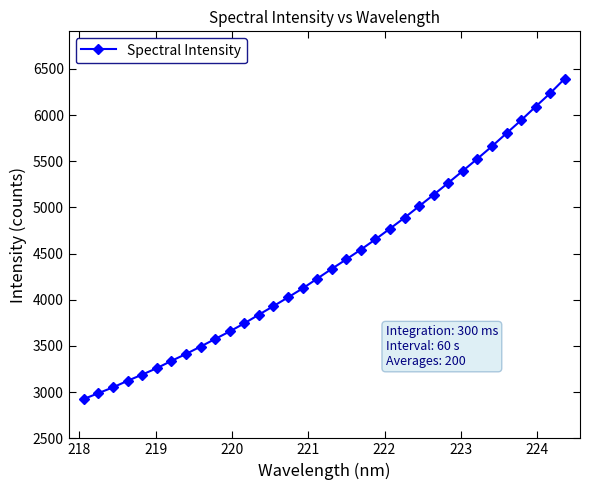

What is the greatest value displayed?

6395.2